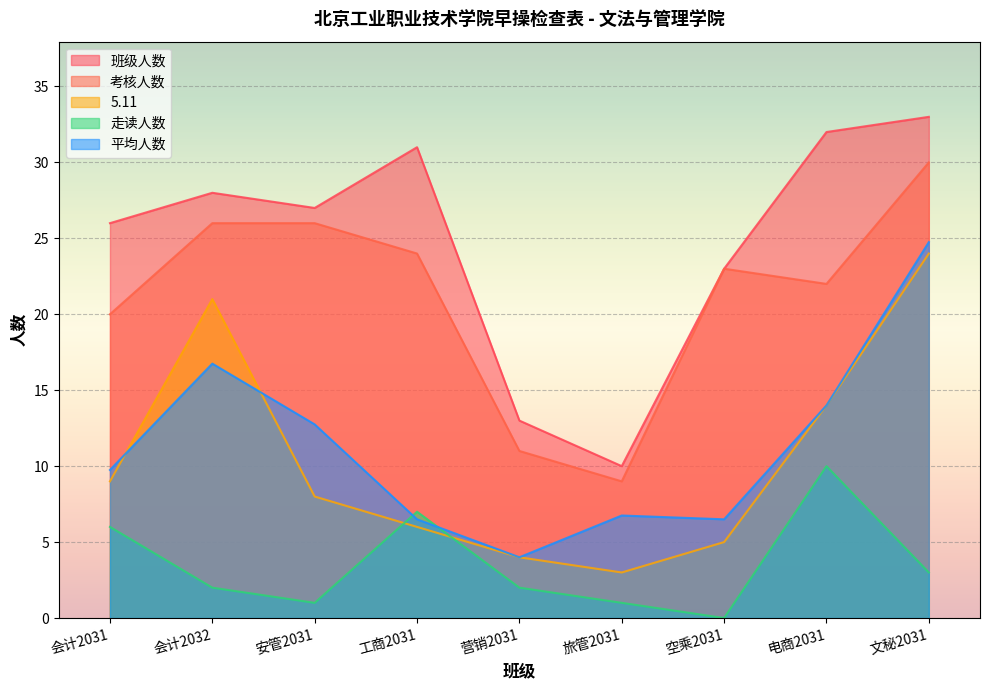

List the series in order of their peak value, highest first.

班级人数, 考核人数, 平均人数, 5.11, 走读人数